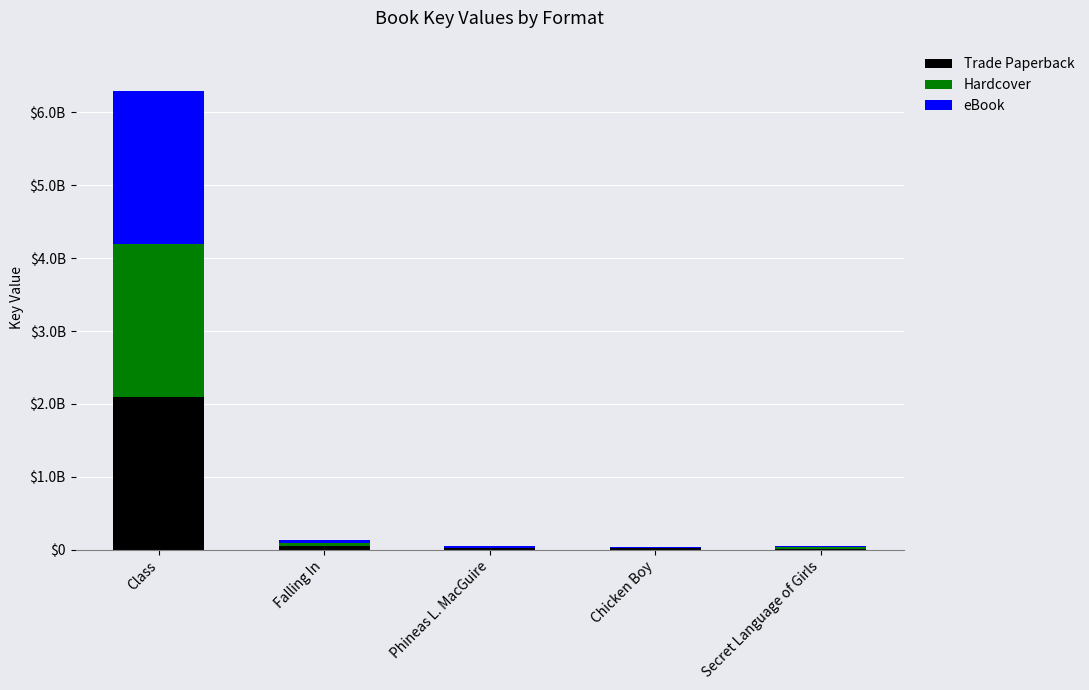

True or false: Hardcover has a value of 44619689 at Falling In.

True